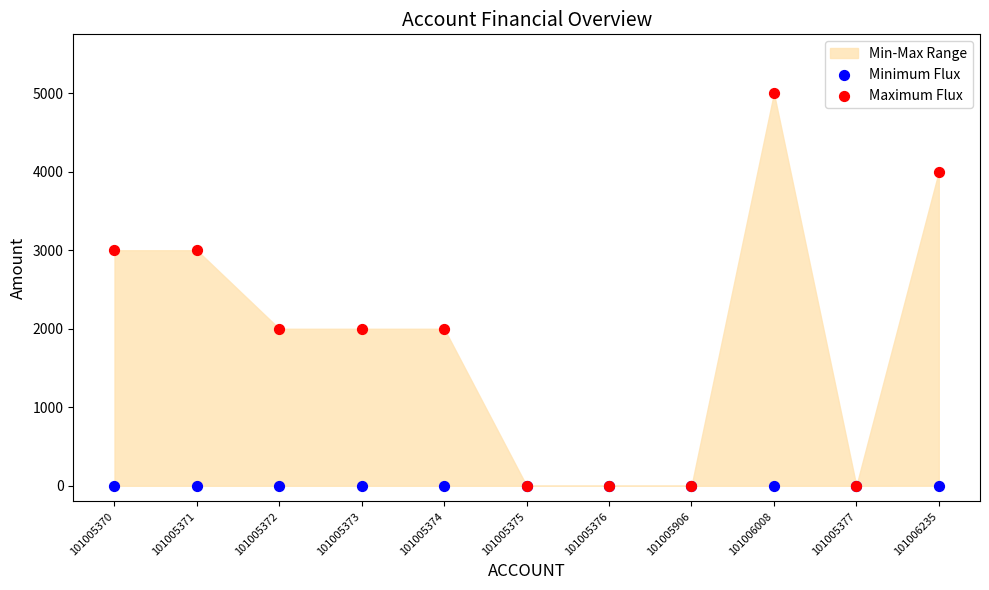

Which series reaches the maximum Y coordinate?

Maximum Flux